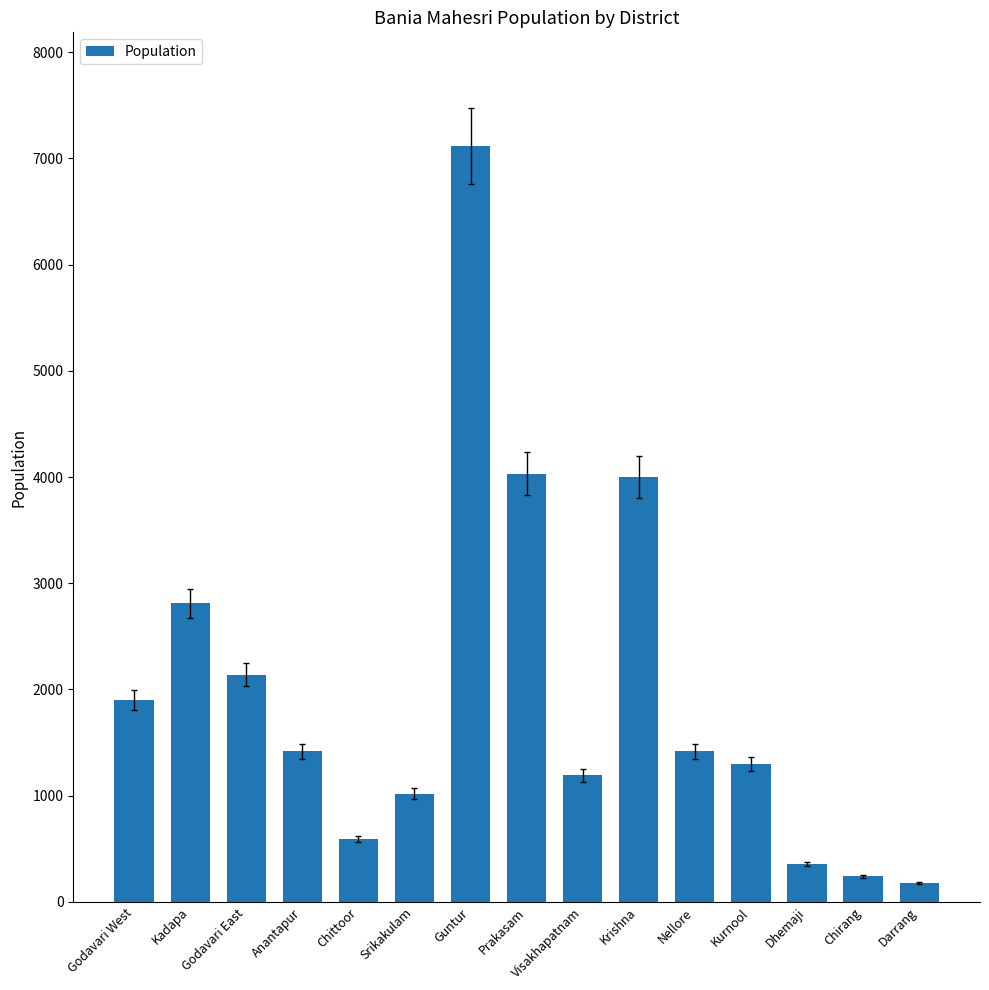

Read the value at Dhemaji.

360